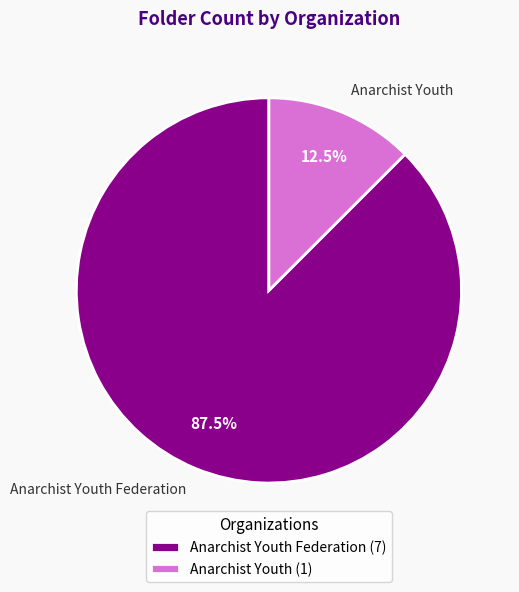

Is there a majority slice in this chart?

Yes